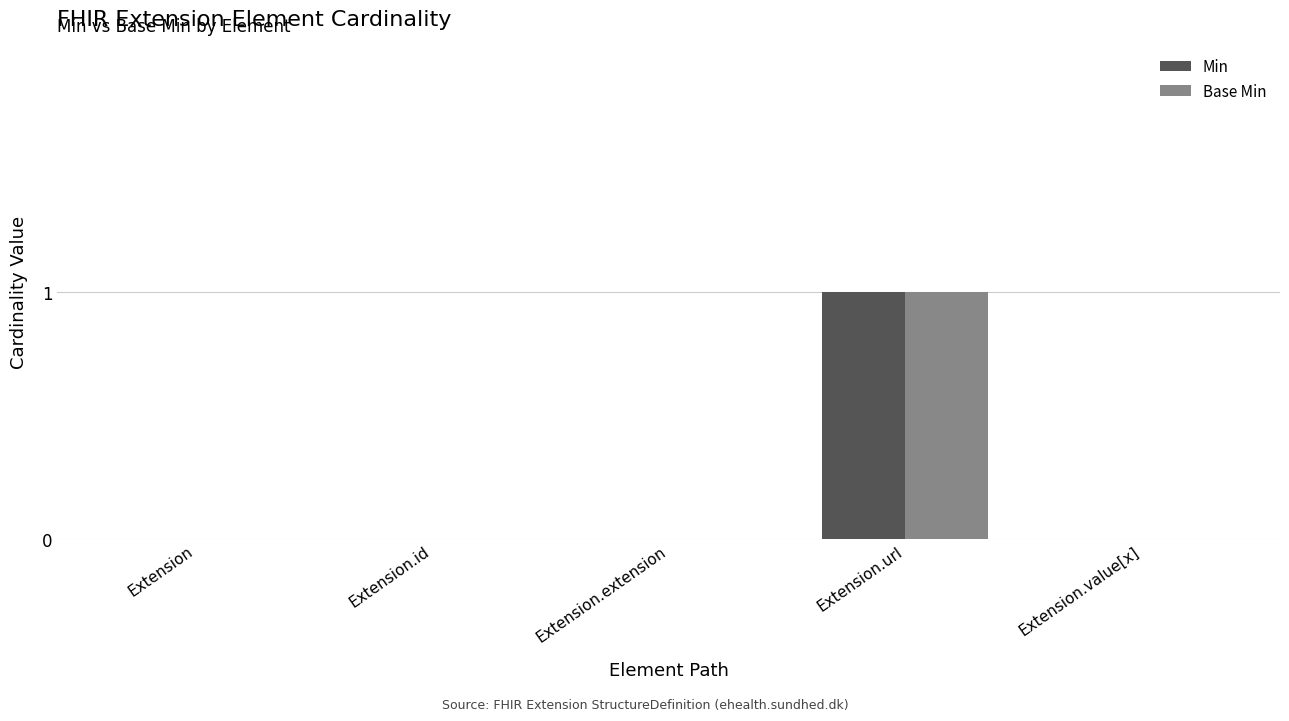

Is it true that Min equals 0 at Extension.value[x]?

True